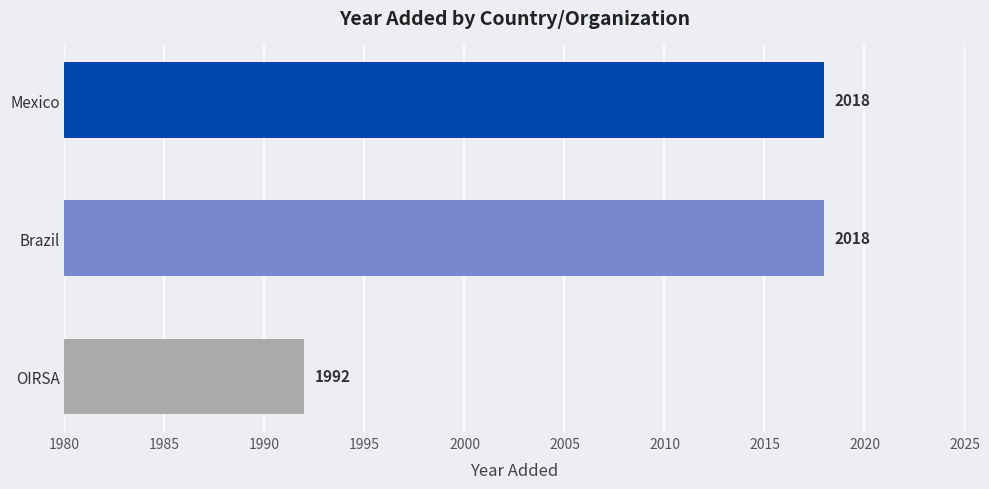

Count the values in the range 1992 to 2018.

3